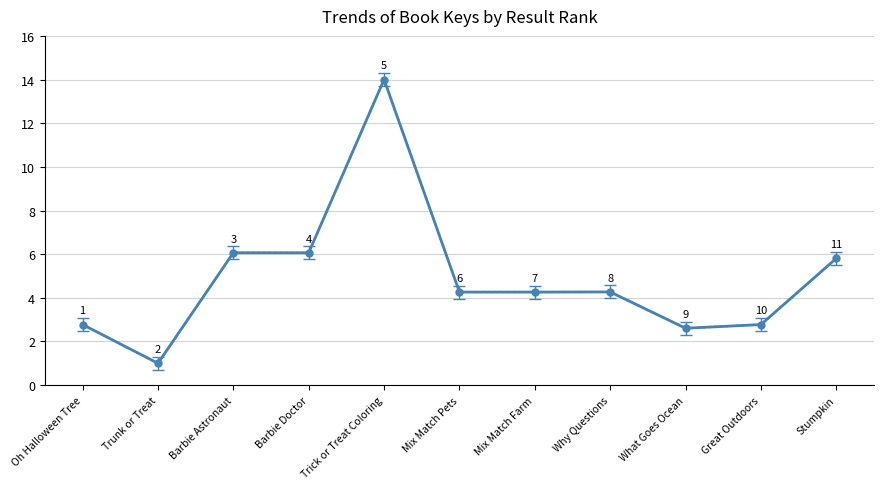

How many interior local valleys (lower than both neighbors) does the data have?

3